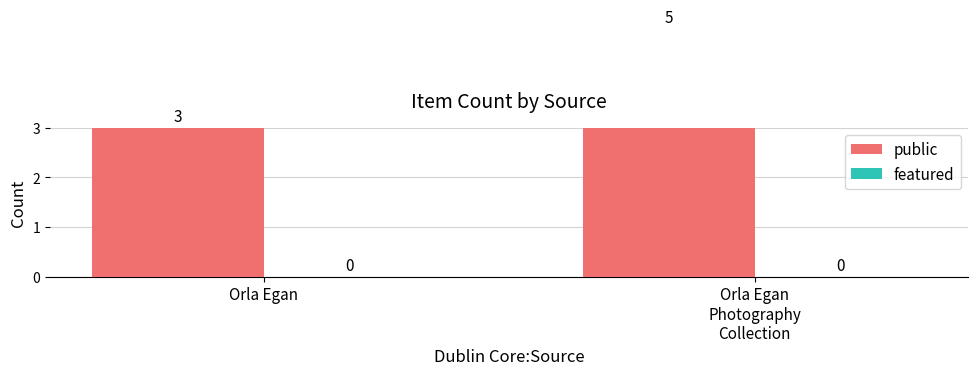

List the series in order of their peak value, highest first.

public, featured